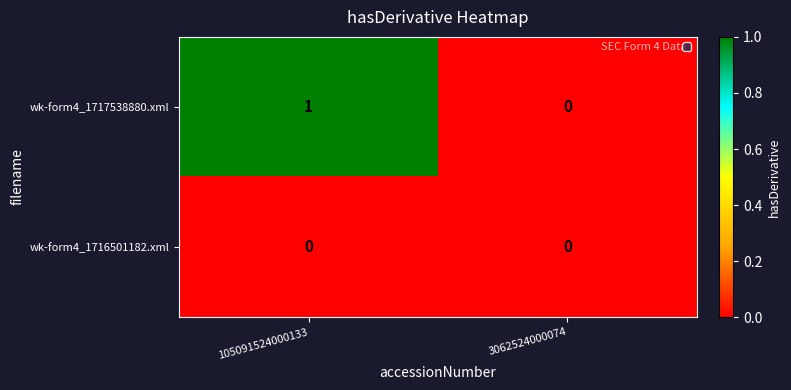

Rank the series by their average value, from highest to lowest.

wk-form4_1717538880.xml, wk-form4_1716501182.xml